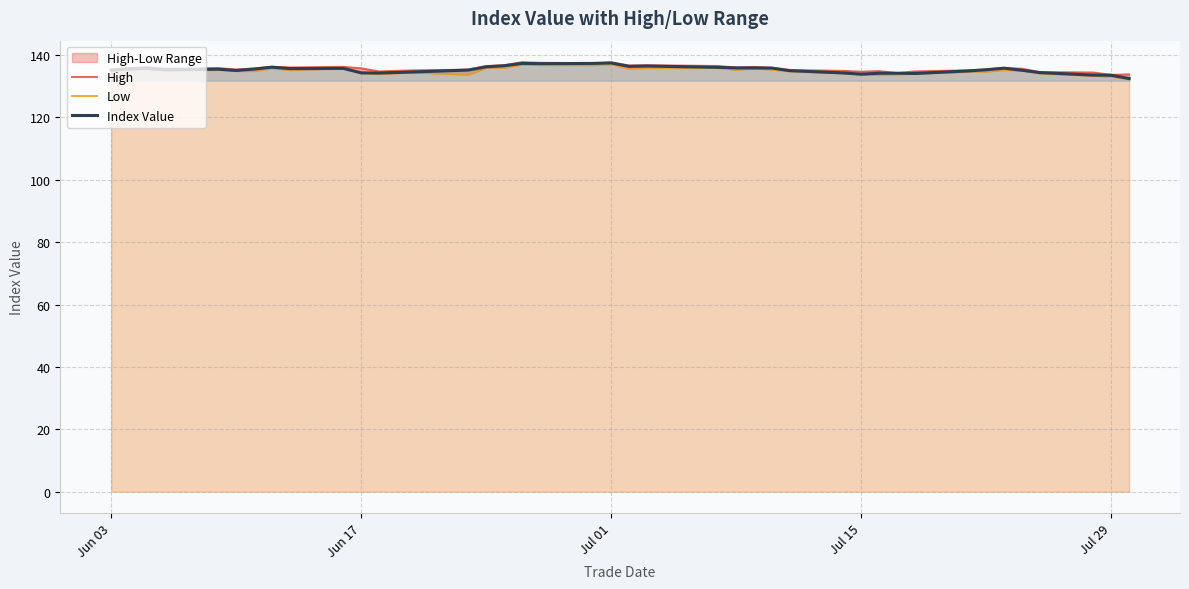

What is the difference between the maximum and minimum values in the Index Value series?

5.0